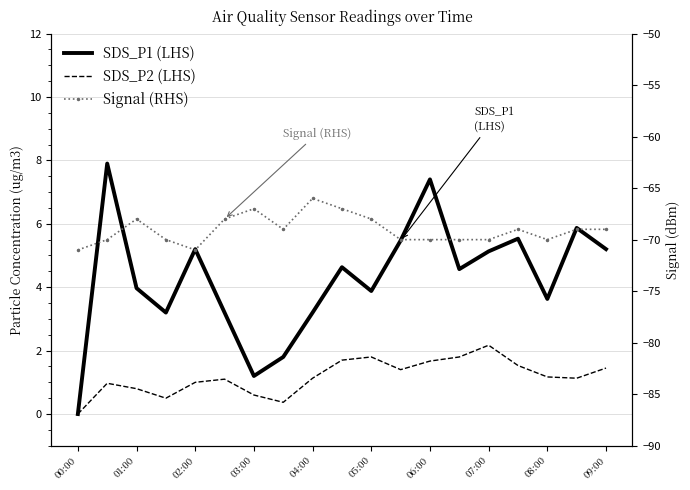

Count the number of categories in the chart.

19